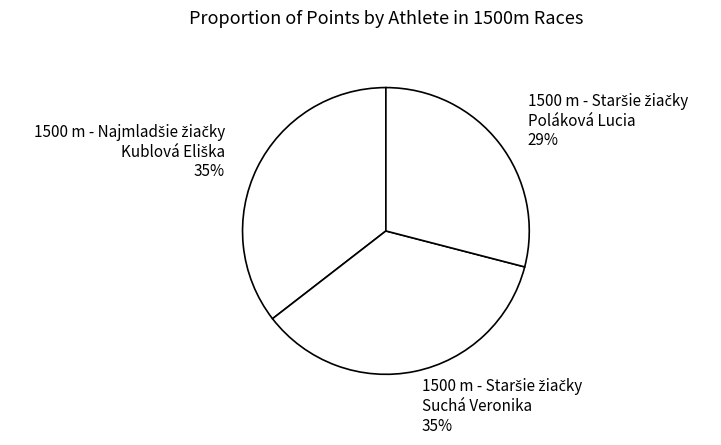

To the nearest percent, what is the average slice percentage?

33%